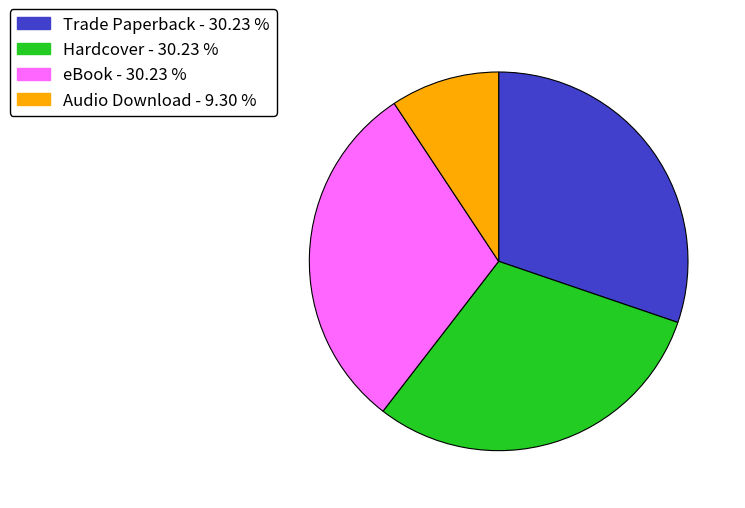

Which slice is the smallest?

Audio Download